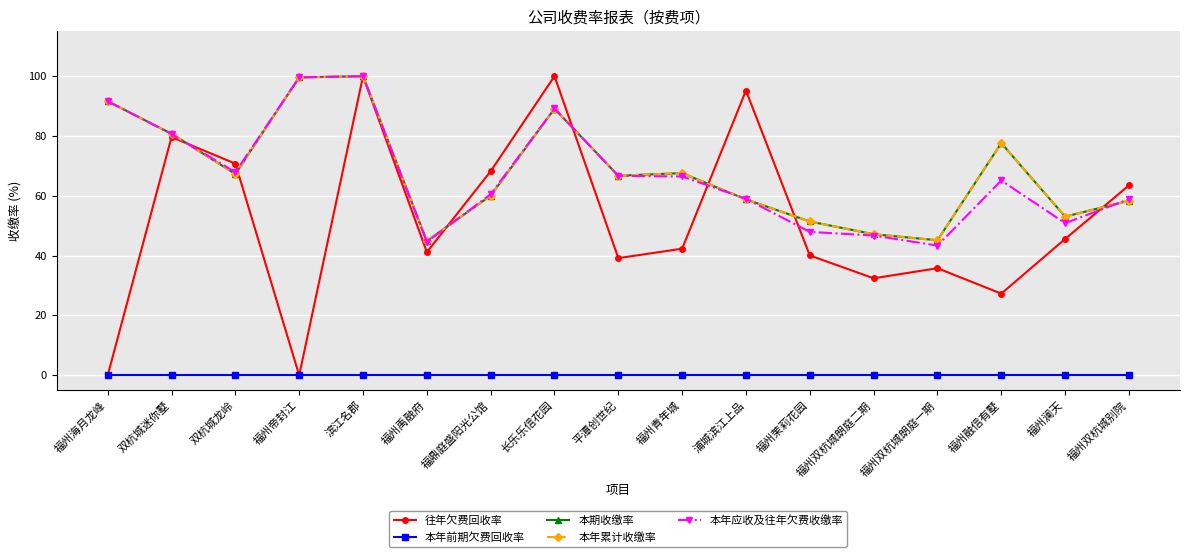

Reading right to left, extract all data points from this chart.

往年欠费回收率: 福州双杭城别院=63.5	福州澜天=45.6	福州融信有墅=27.3	福州双杭城朗庭一期=35.8	福州双杭城朗庭二期=32.4	福州茉莉花园=40.1	浦城滨江上品=95.2	福州青年城=42.3	平潭创世纪=39.2	长乐乐信花园=100.0	福鼎庭盛阳光公馆=68.2	福州禹融府=41.2	滨江名郡=100.0	福州帝封江=0.0	双杭城龙岭=70.8	双杭城迷你墅=79.6	福州海月龙峰=0.0
本年前期欠费回收率: 福州双杭城别院=0.0	福州澜天=0.0	福州融信有墅=0.0	福州双杭城朗庭一期=0.0	福州双杭城朗庭二期=0.0	福州茉莉花园=0.0	浦城滨江上品=0.0	福州青年城=0.0	平潭创世纪=0.0	长乐乐信花园=0.0	福鼎庭盛阳光公馆=0.0	福州禹融府=0.0	滨江名郡=0.0	福州帝封江=0.0	双杭城龙岭=0.0	双杭城迷你墅=0.0	福州海月龙峰=0.0
本期收缴率: 福州双杭城别院=58.3	福州澜天=53.0	福州融信有墅=77.6	福州双杭城朗庭一期=45.1	福州双杭城朗庭二期=47.2	福州茉莉花园=51.4	浦城滨江上品=58.8	福州青年城=67.6	平潭创世纪=66.7	长乐乐信花园=89.1	福鼎庭盛阳光公馆=60.1	福州禹融府=44.9	滨江名郡=100.0	福州帝封江=99.6	双杭城龙岭=67.3	双杭城迷你墅=80.8	福州海月龙峰=91.6
本年累计收缴率: 福州双杭城别院=58.3	福州澜天=53.0	福州融信有墅=77.6	福州双杭城朗庭一期=45.1	福州双杭城朗庭二期=47.2	福州茉莉花园=51.4	浦城滨江上品=58.8	福州青年城=67.6	平潭创世纪=66.7	长乐乐信花园=89.1	福鼎庭盛阳光公馆=60.1	福州禹融府=44.9	滨江名郡=100.0	福州帝封江=99.6	双杭城龙岭=67.3	双杭城迷你墅=80.8	福州海月龙峰=91.6
本年应收及往年欠费收缴率: 福州双杭城别院=58.9	福州澜天=50.9	福州融信有墅=65.1	福州双杭城朗庭一期=43.4	福州双杭城朗庭二期=46.7	福州茉莉花园=47.9	浦城滨江上品=59.0	福州青年城=66.5	平潭创世纪=66.7	长乐乐信花园=89.2	福鼎庭盛阳光公馆=60.5	福州禹融府=44.6	滨江名郡=100.0	福州帝封江=99.6	双杭城龙岭=67.9	双杭城迷你墅=80.7	福州海月龙峰=91.6